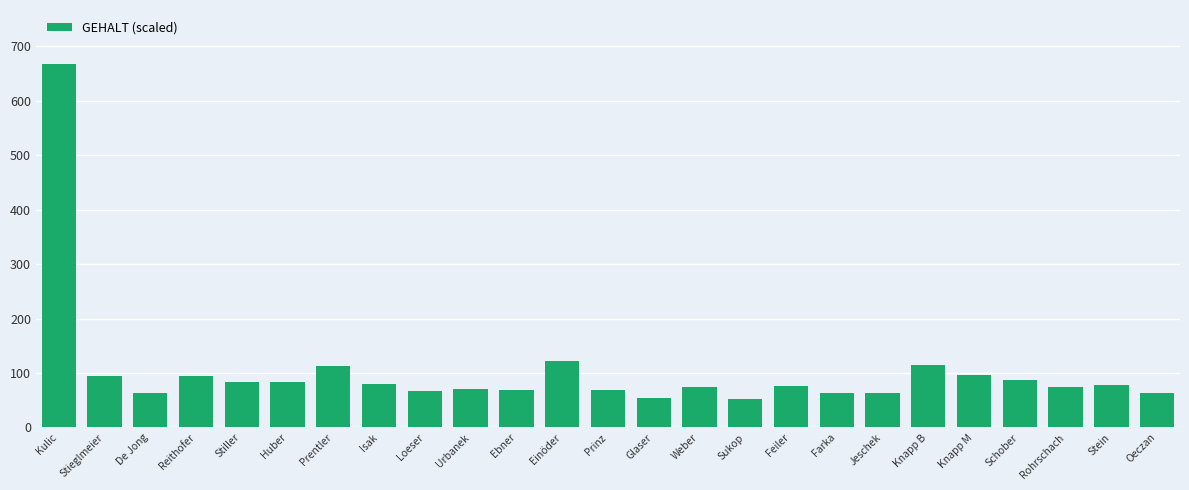

What is the sum of all values?

2575.7